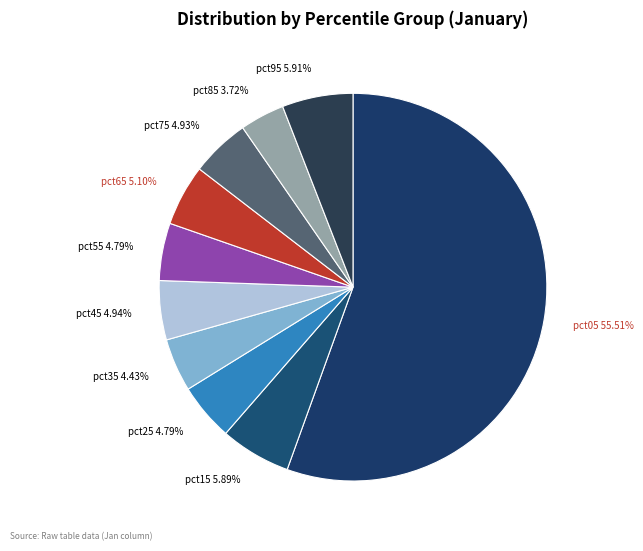

Is there a majority slice in this chart?

Yes